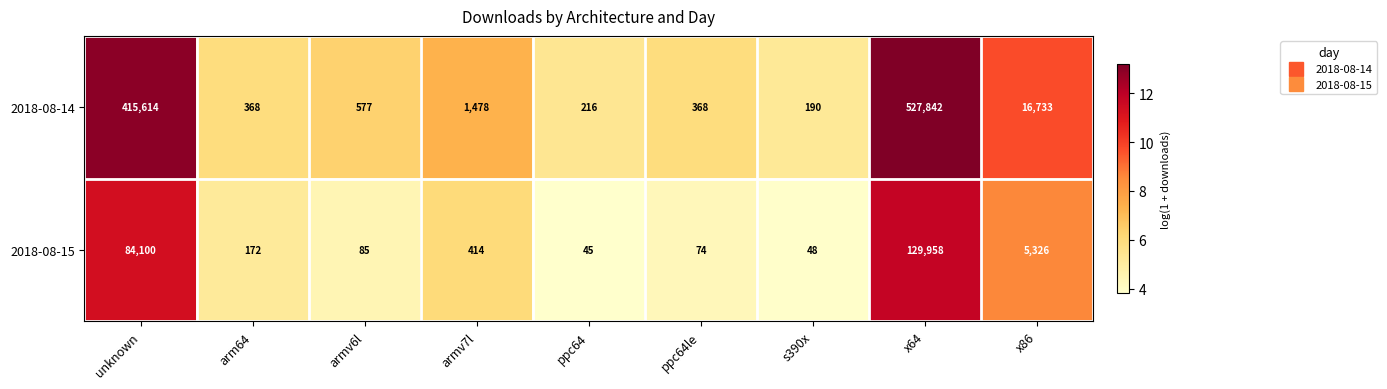

Rank the series at ppc64le from lowest to highest value.

2018-08-15, 2018-08-14